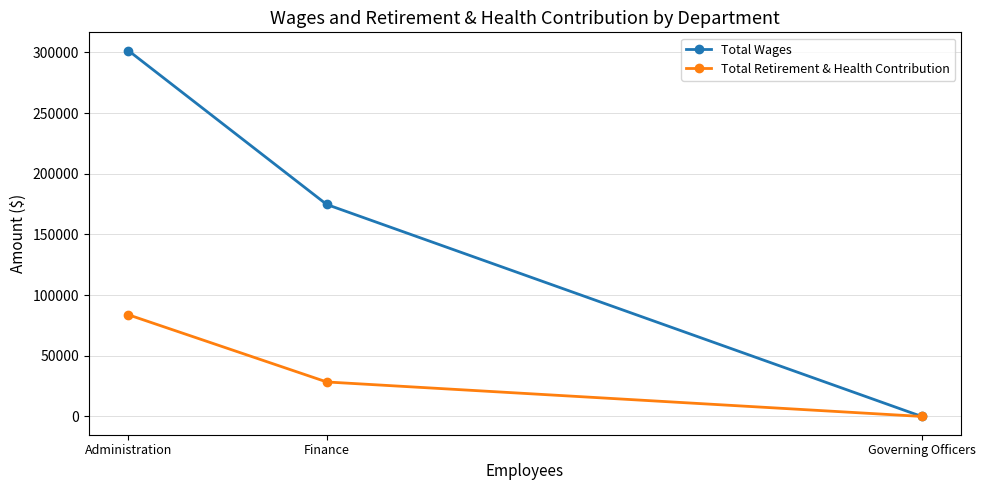

What is the difference between the maximum and second lowest values in the Total Wages series?

126778